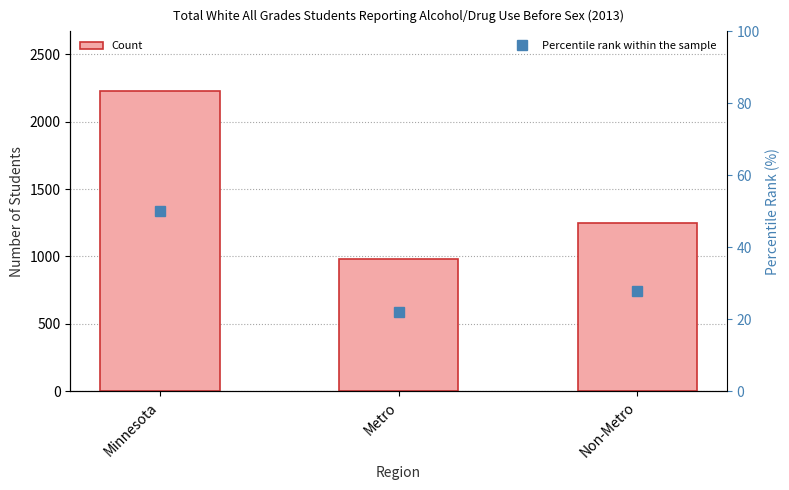

At Non-Metro, list the series in order from largest to smallest.

Count, Percentile rank within the sample